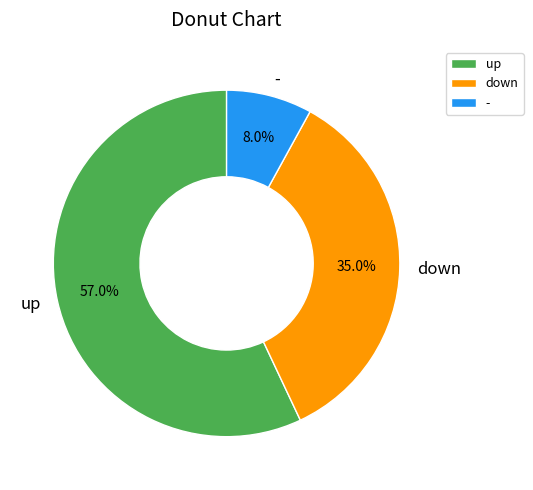

To the nearest percent, what is the difference between the largest and smallest slice percentages?

49%